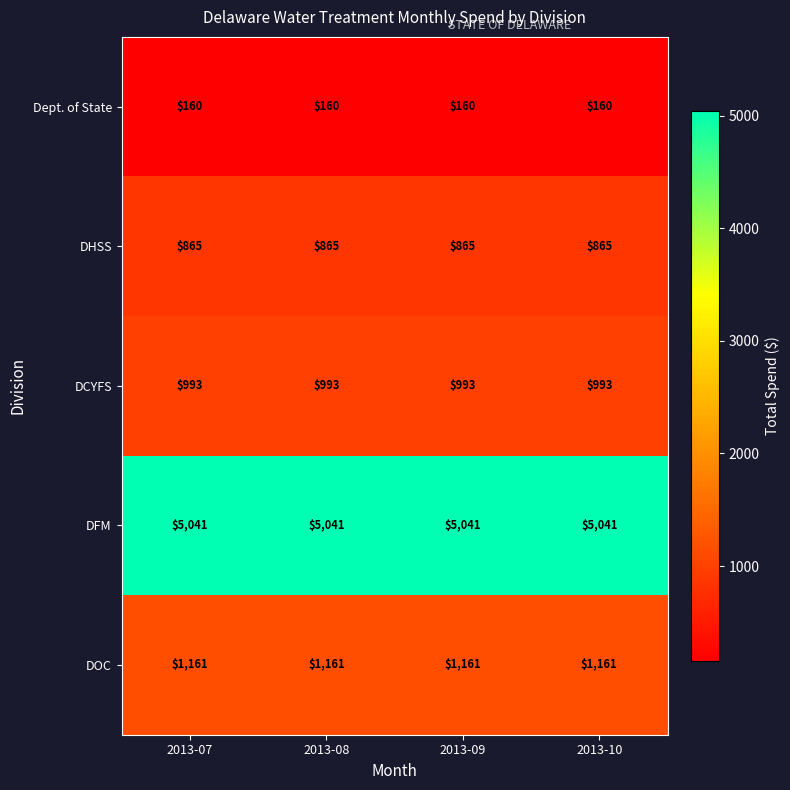

What is the difference between the highest and lowest values at 2013-10?

4881